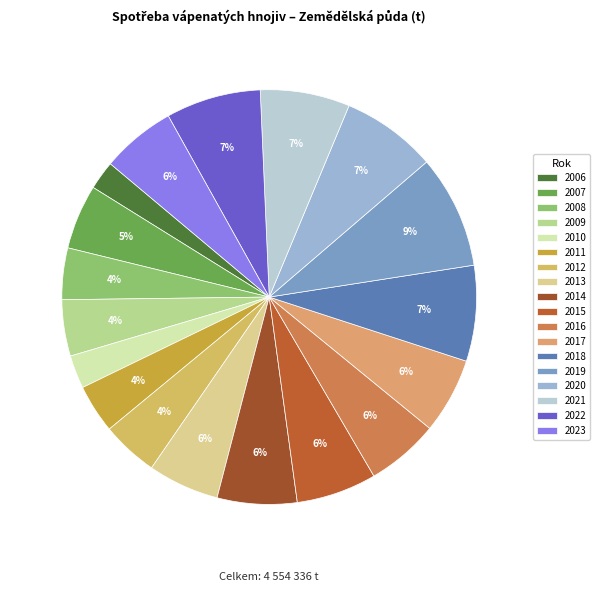

To the nearest percent, what is the difference between the 2023 and 2010 slice percentages?

3%